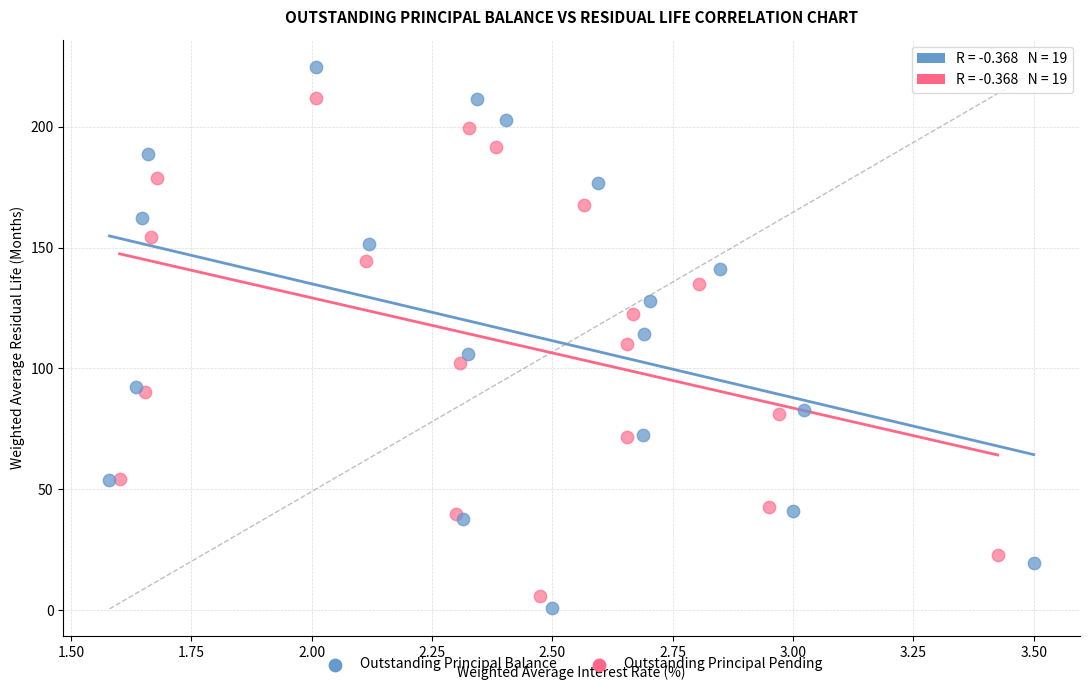

Which series contains the highest Y value?

Outstanding Principal Balance